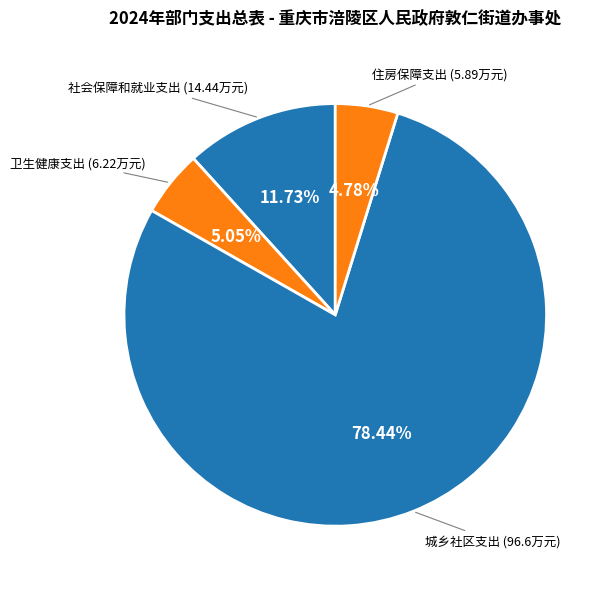

The 卫生健康支出 slice represents 1% of the pie. True or false?

False